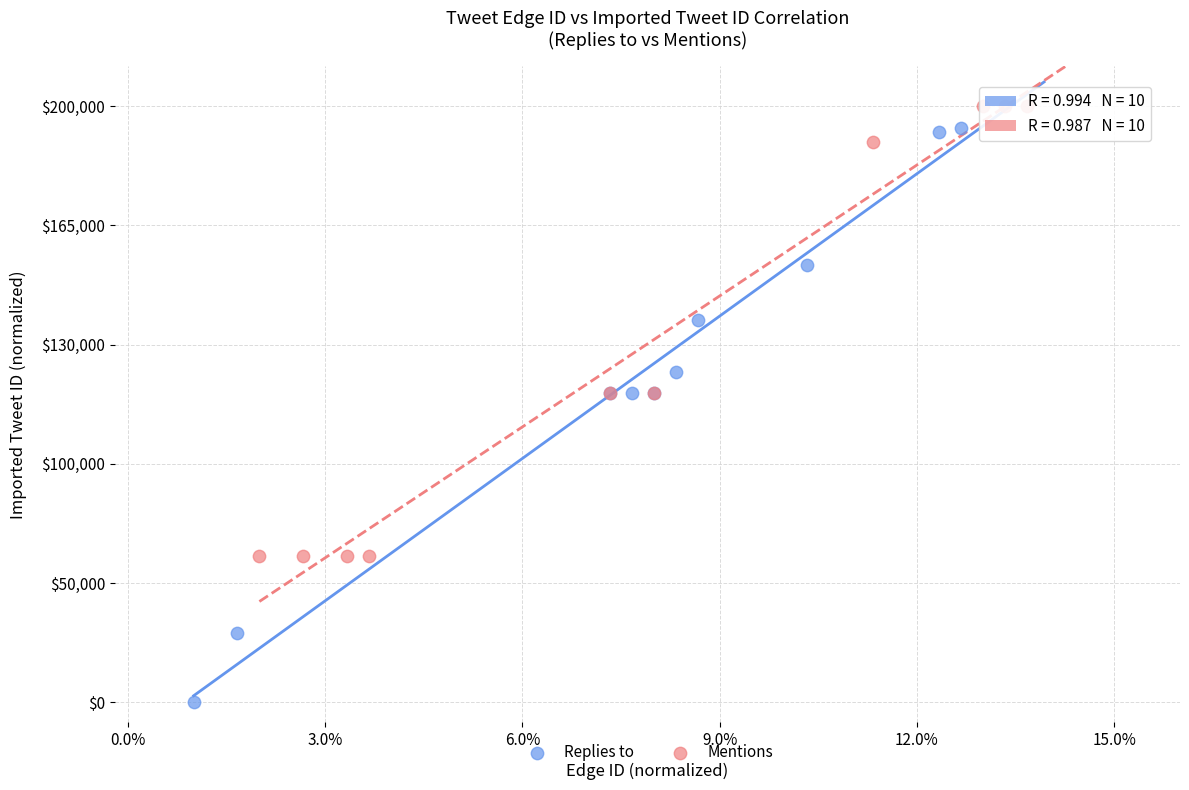

Which series has the largest Y range (max minus min)?

Replies to